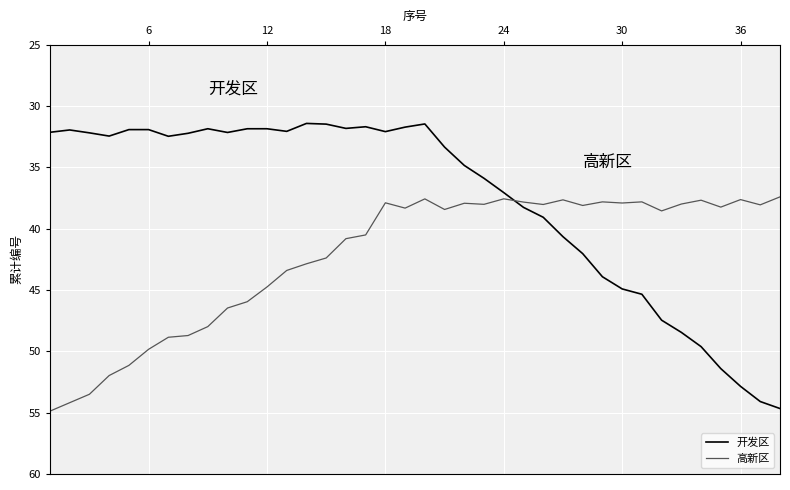

How many series are shown in this chart?

2